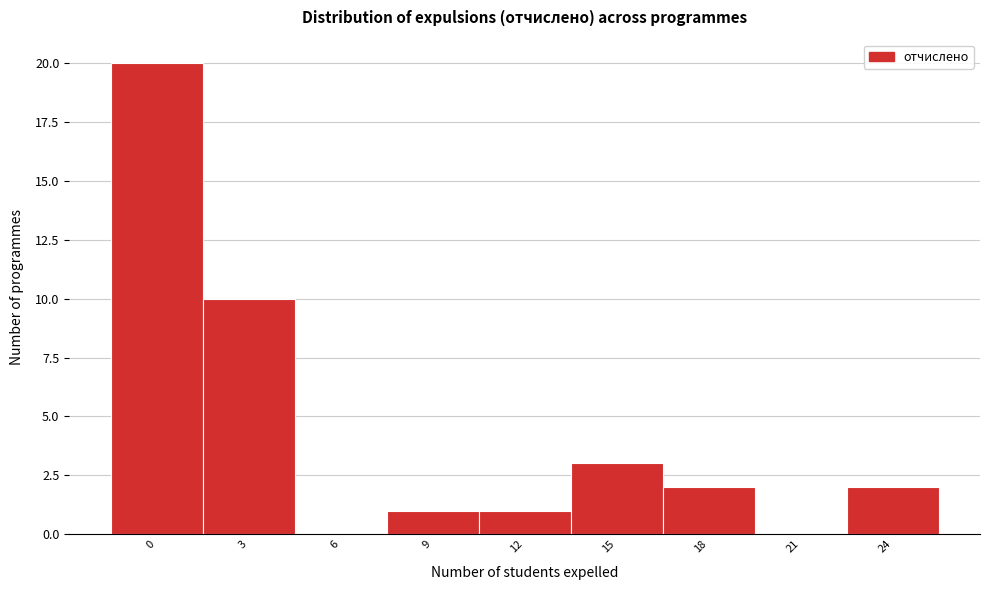

Reading right to left, extract all data points from this chart.

24=2	21=0	18=2	15=3	12=1	9=1	6=0	3=10	0=20